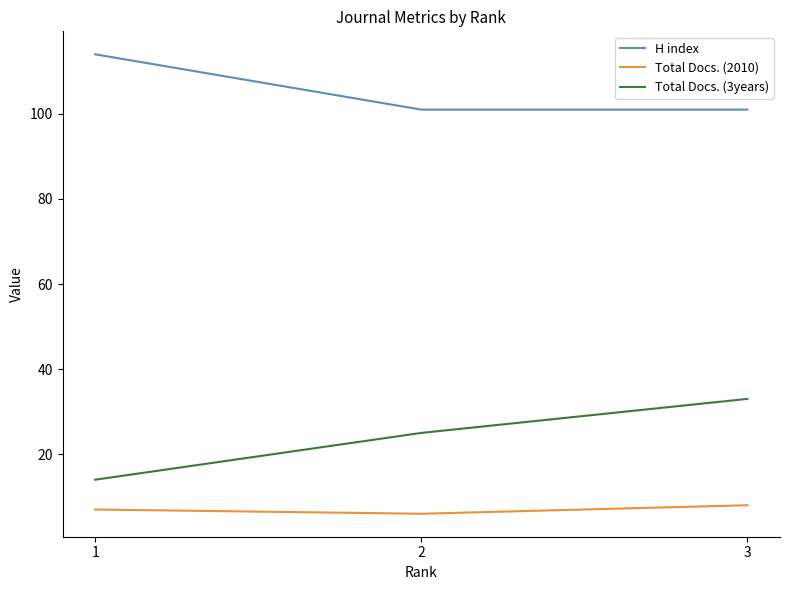

What is the minimum value shown in the chart?

6